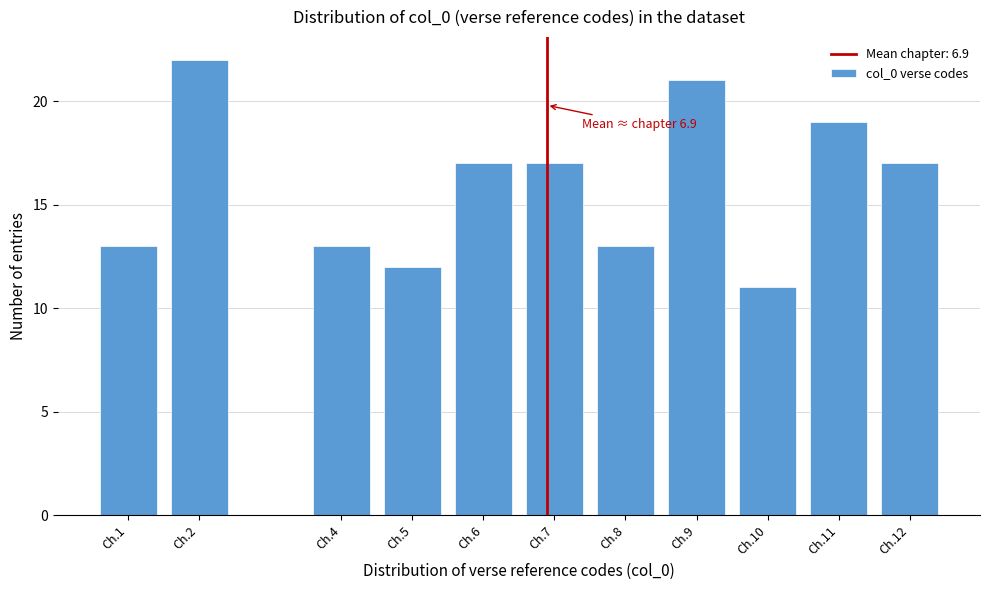

Reading right to left, transcribe all the data shown in this chart.

Ch.12=17	Ch.11=19	Ch.10=11	Ch.9=21	Ch.8=13	Ch.7=17	Ch.6=17	Ch.5=12	Ch.4=13	Ch.2=22	Ch.1=13